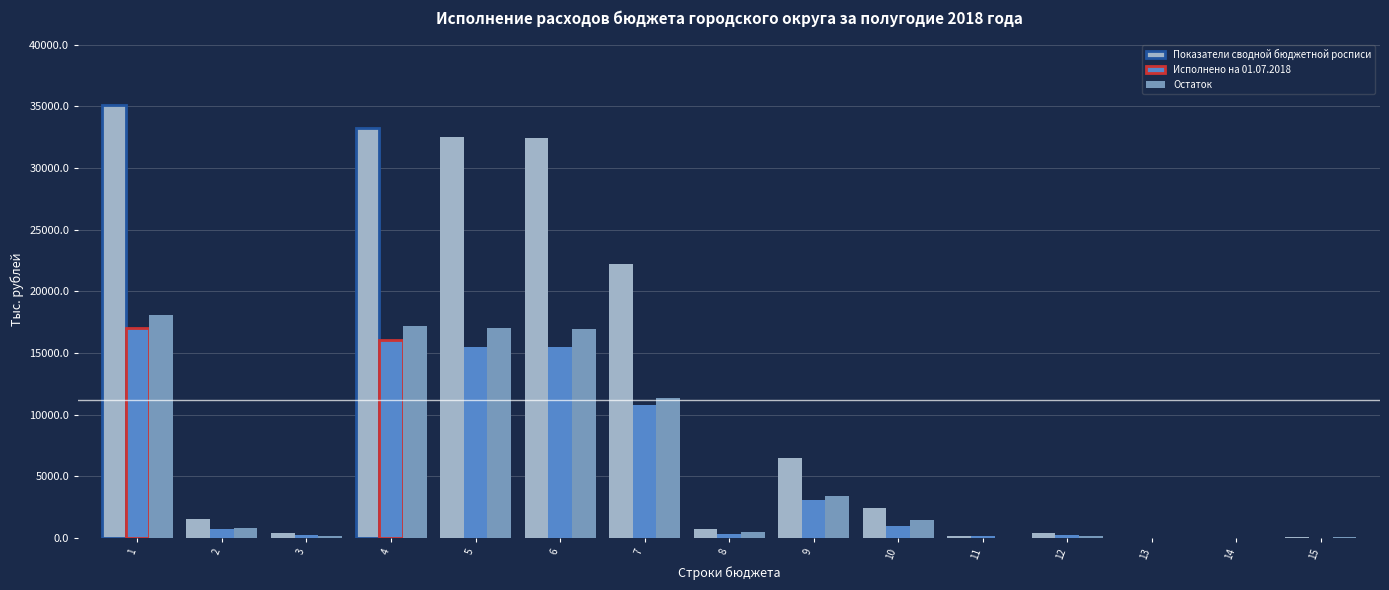

Which series changed the most between 5 and 9?

Показатели сводной бюджетной росписи